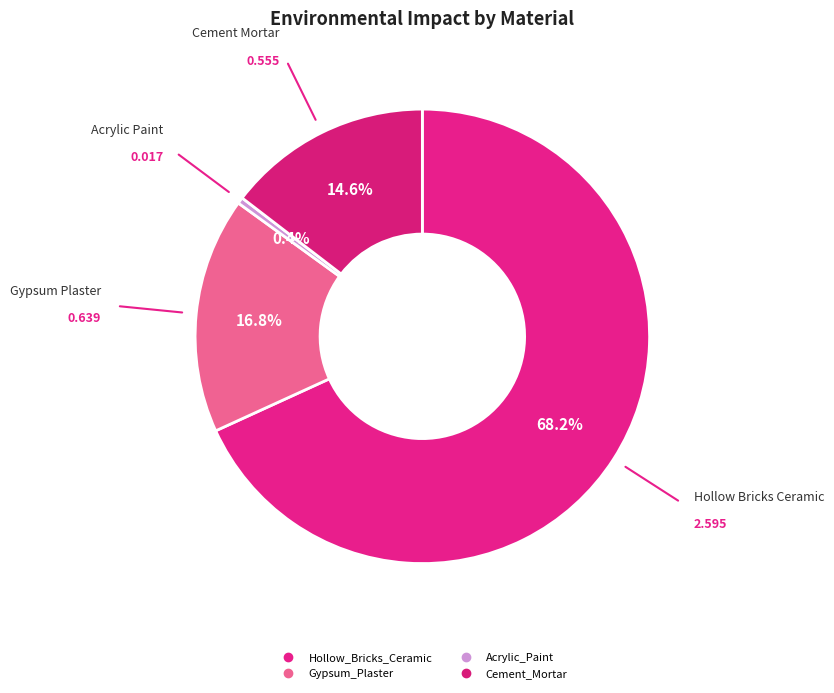

To the nearest percent, what is the average slice percentage?

25%